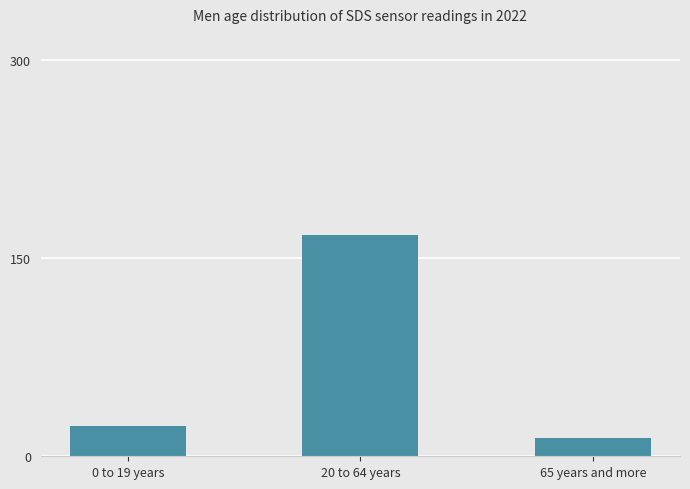

Reading left to right, transcribe all the data shown in this chart.

23	168	14